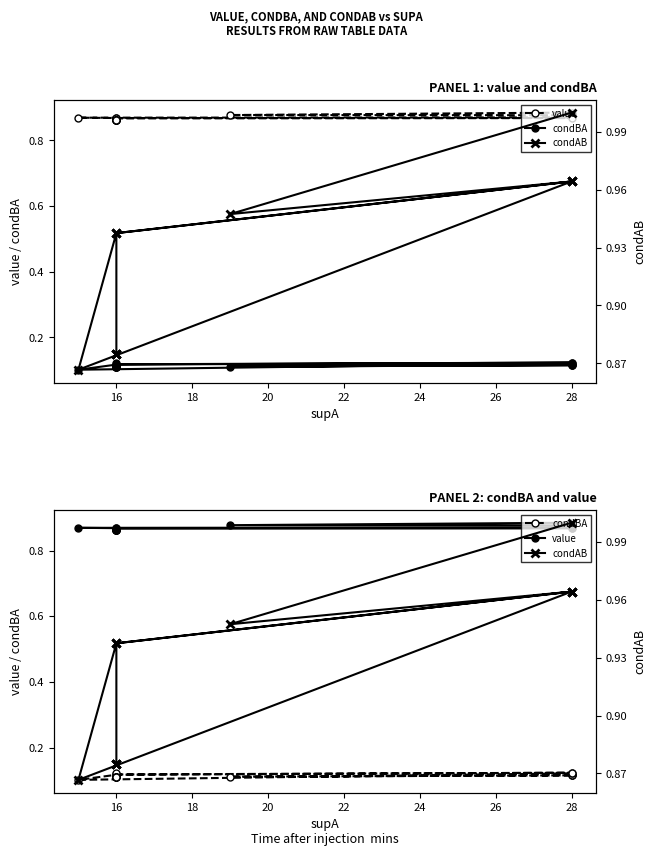

True or false: condAB and condBA intersect in this chart.

False